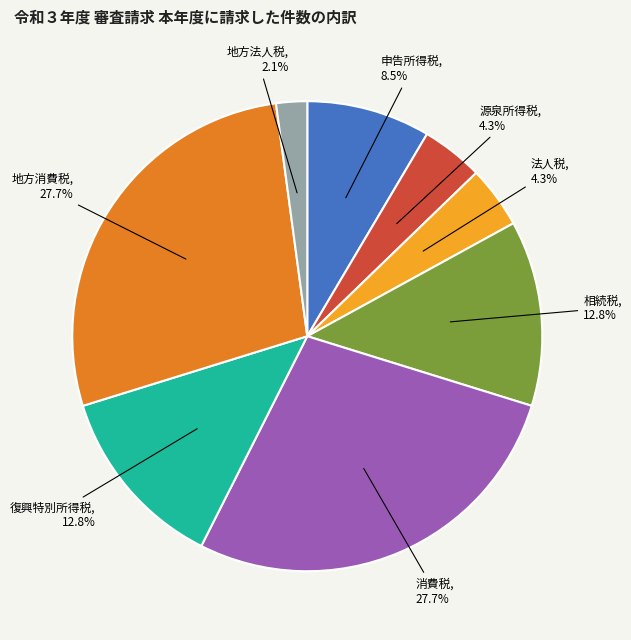

Is 源泉所得税 the majority of the pie?

No